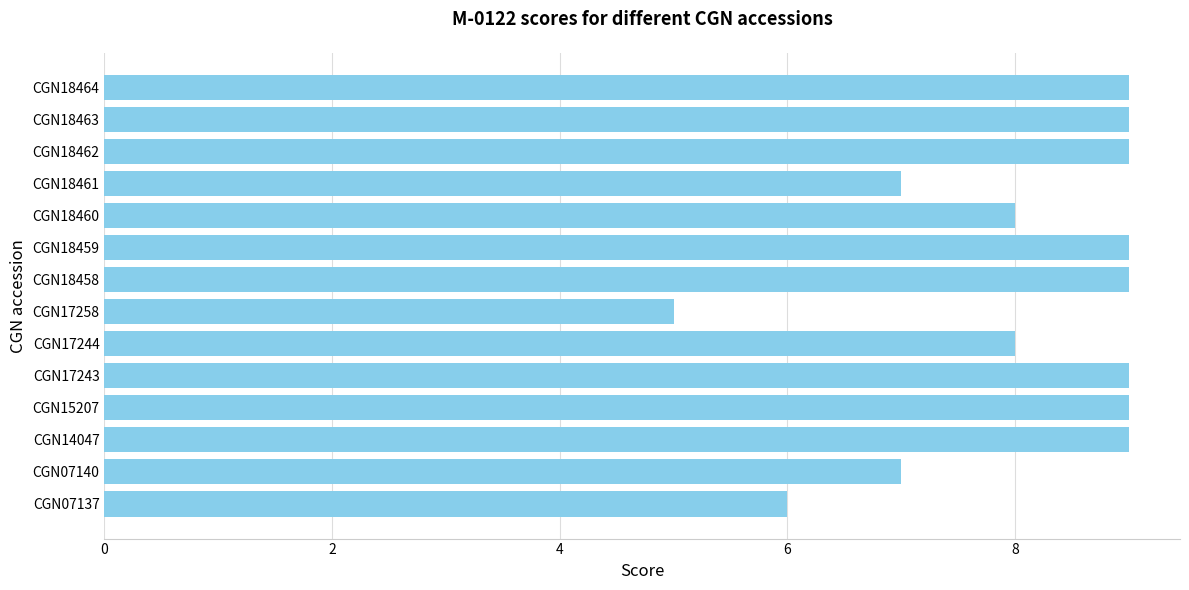

True or false: the data shows 5 at CGN17258.

True